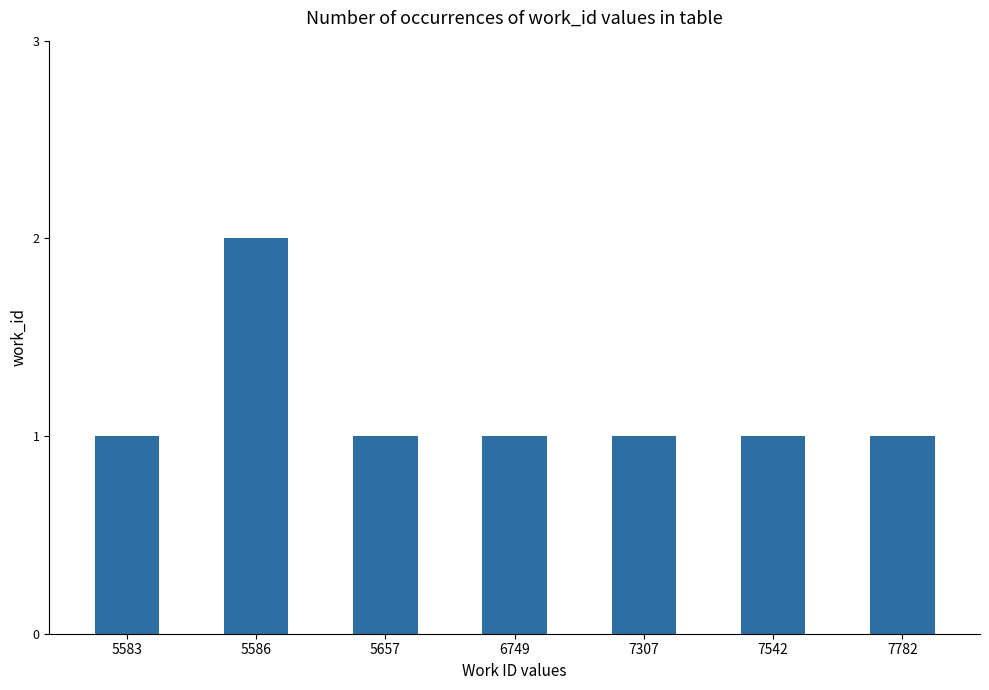

What is the difference between the values at 7307 and 5586?

1